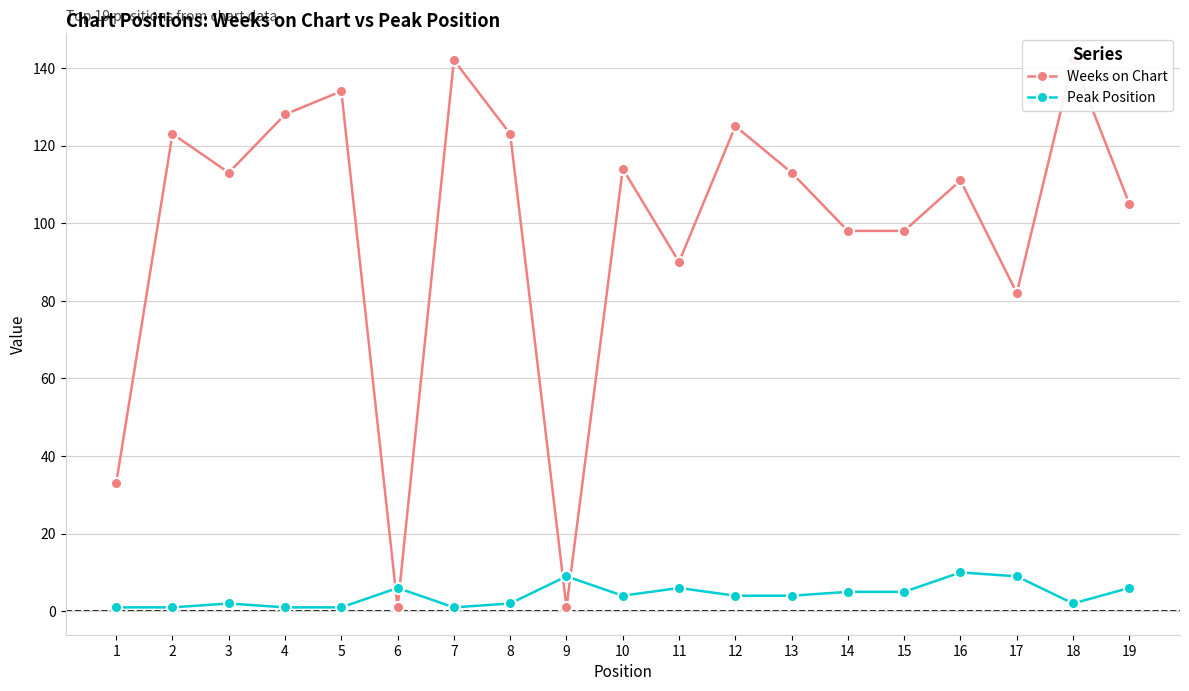

Does the chart have visible grid lines?

Yes